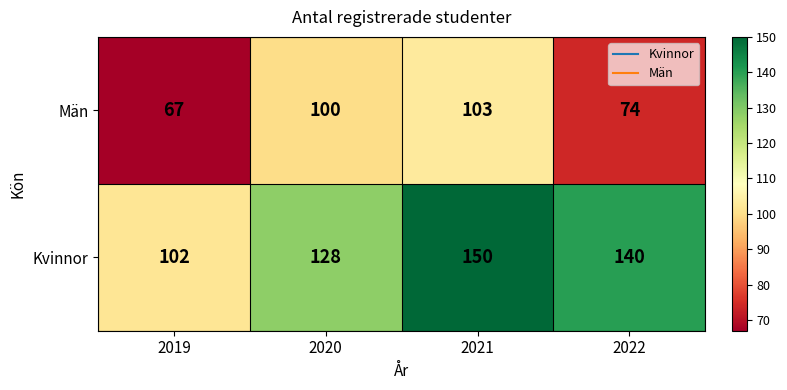

At which category does the chart reach its minimum across all series?

2019